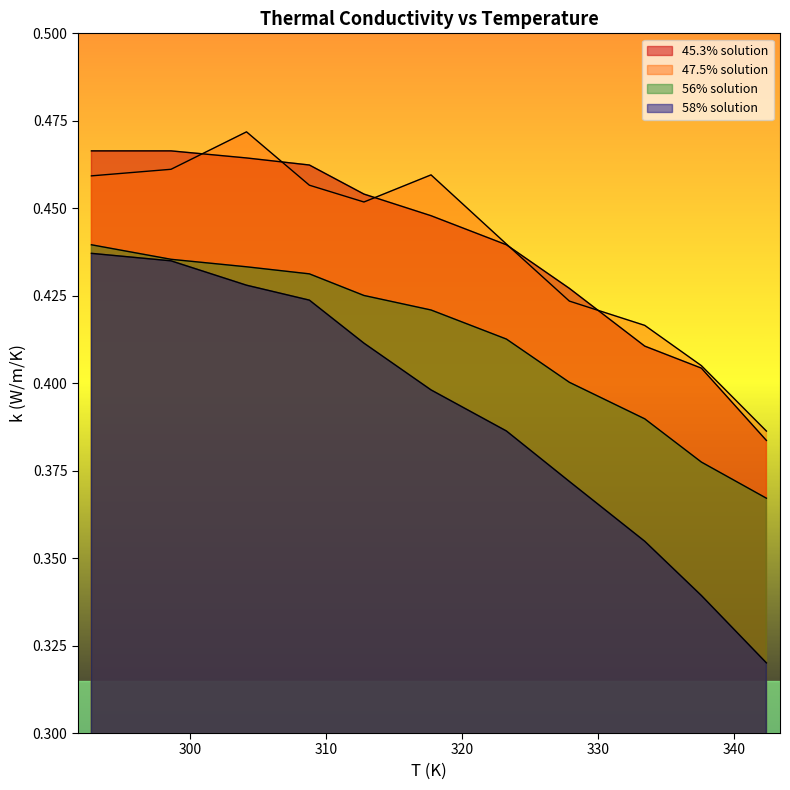

True or false: 45.3% solution has a value of 0.6 at 327.90464.

False